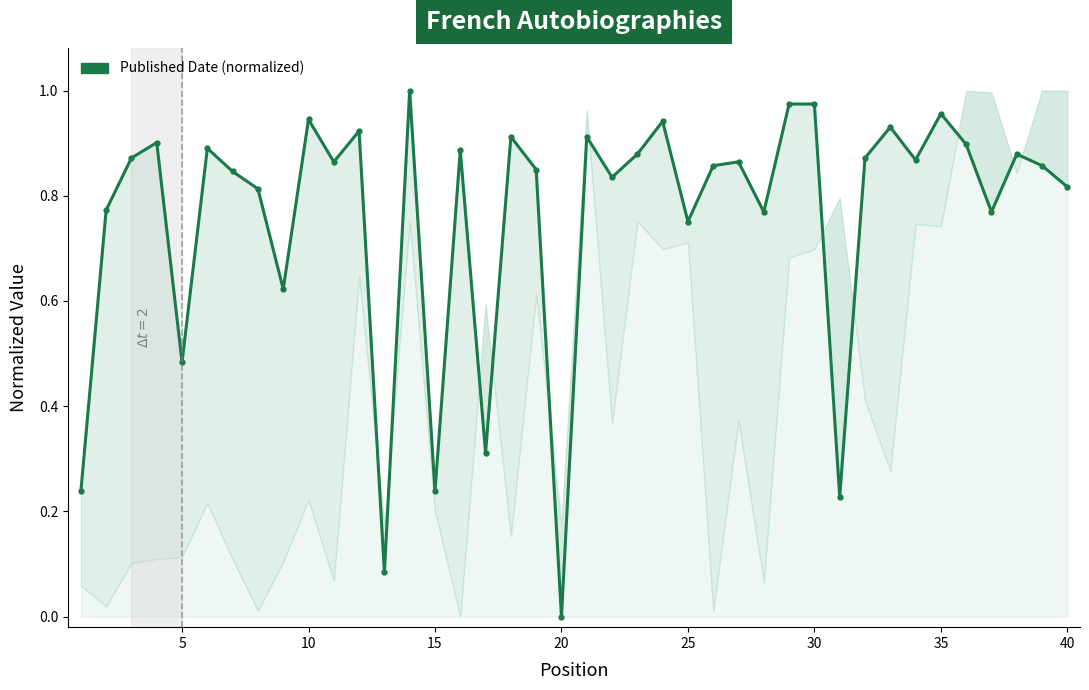

Reading right to left, what are all the values shown in this chart?

0.8	0.9	0.9	0.8	0.9	1.0	0.9	0.9	0.9	0.2	1.0	1.0	0.8	0.9	0.9	0.8	0.9	0.9	0.8	0.9	0.0	0.8	0.9	0.3	0.9	0.2	1.0	0.1	0.9	0.9	0.9	0.6	0.8	0.8	0.9	0.5	0.9	0.9	0.8	0.2